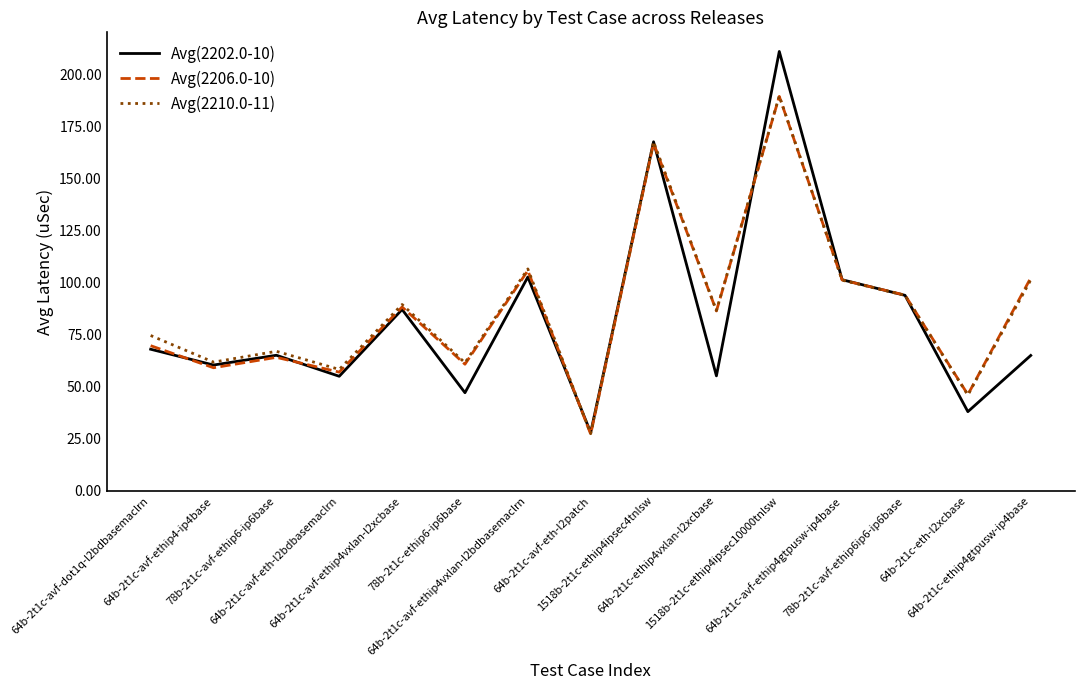

At which label does Avg(2206.0-10) reach its minimum?

64b-2t1c-avf-eth-l2patch